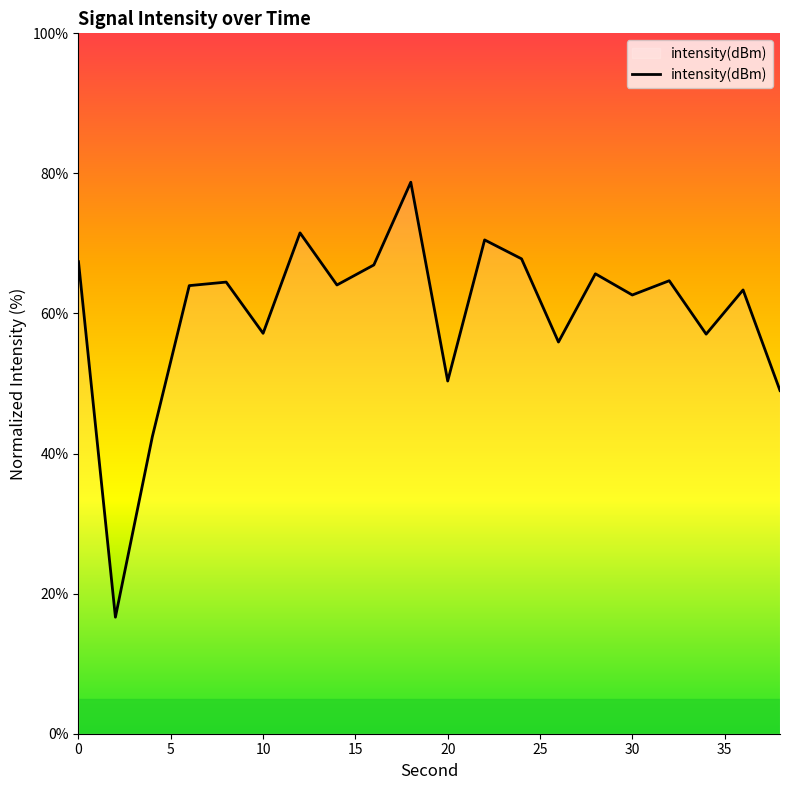

What is the maximum value shown in the chart?

78.7